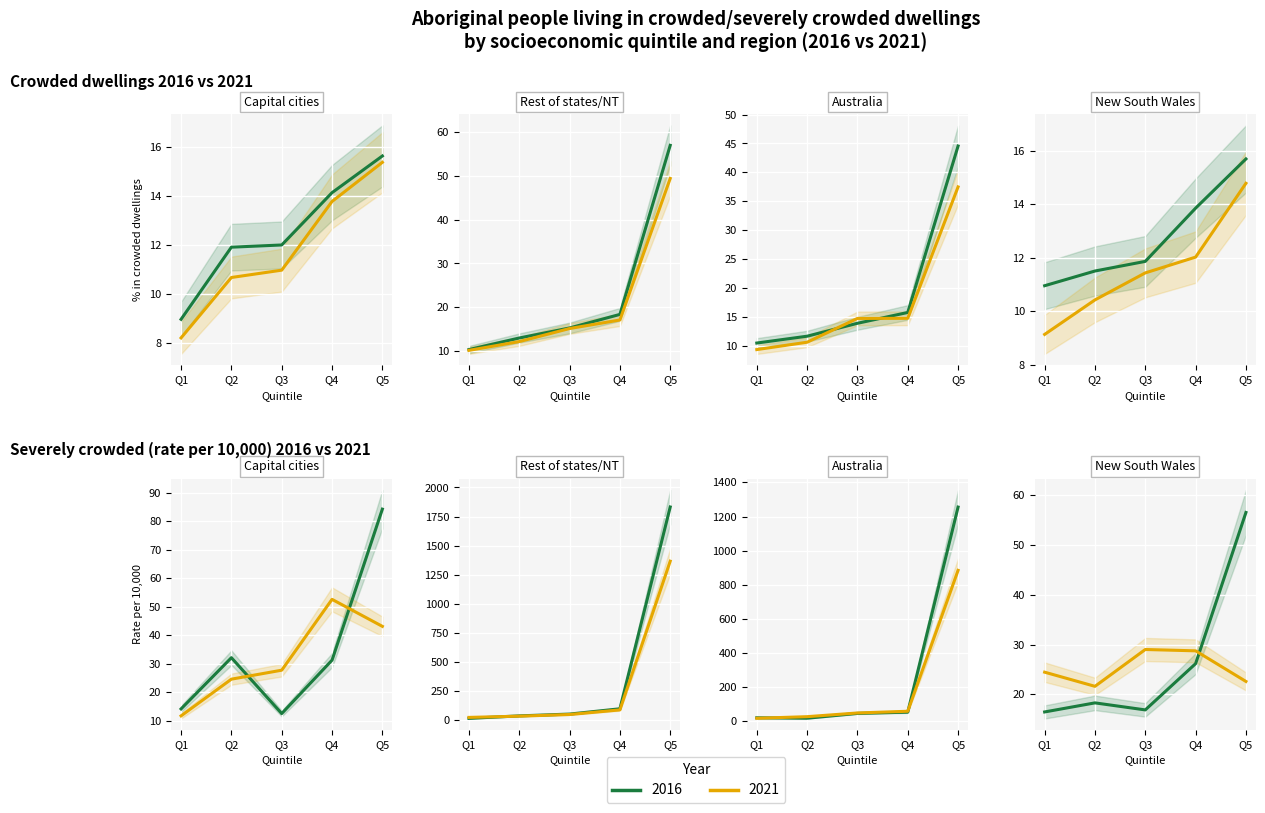

True or false: Crowded 2016 and Crowded 2021 cross at least once.

False